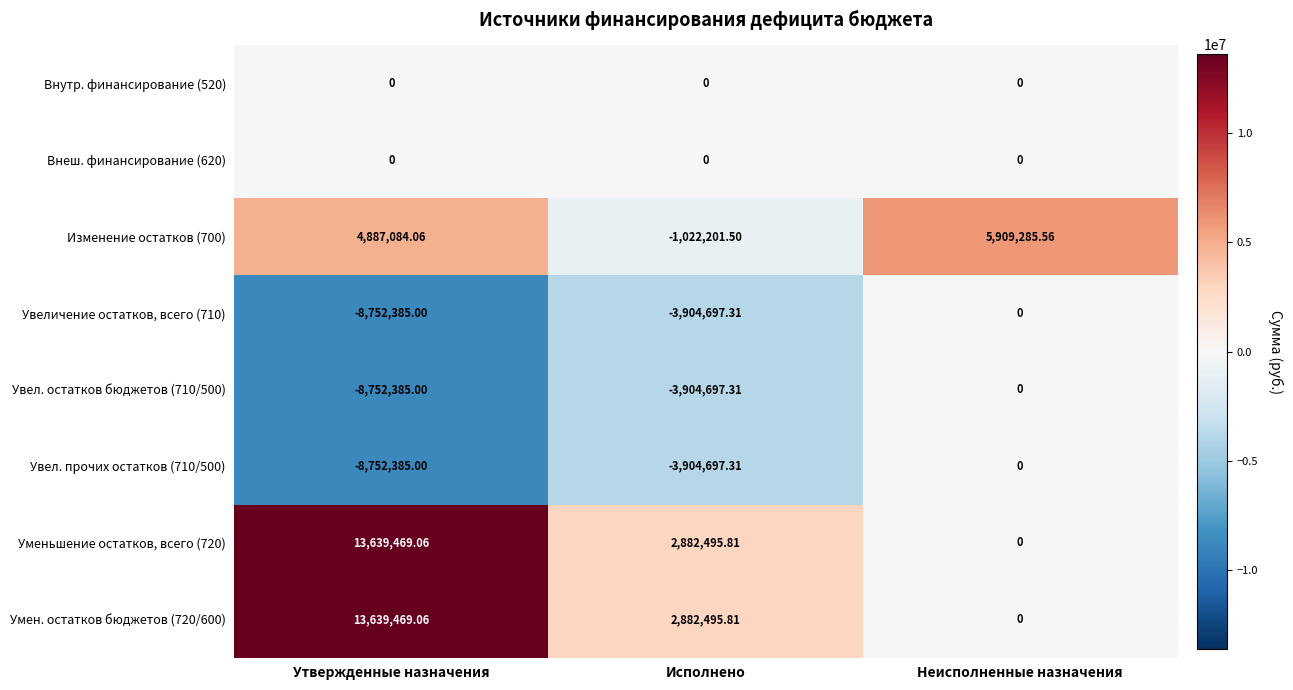

Rank the categories by Увеличение остатков, всего (710) value from lowest to highest.

Утвержденные назначения, Исполнено, Неисполненные назначения